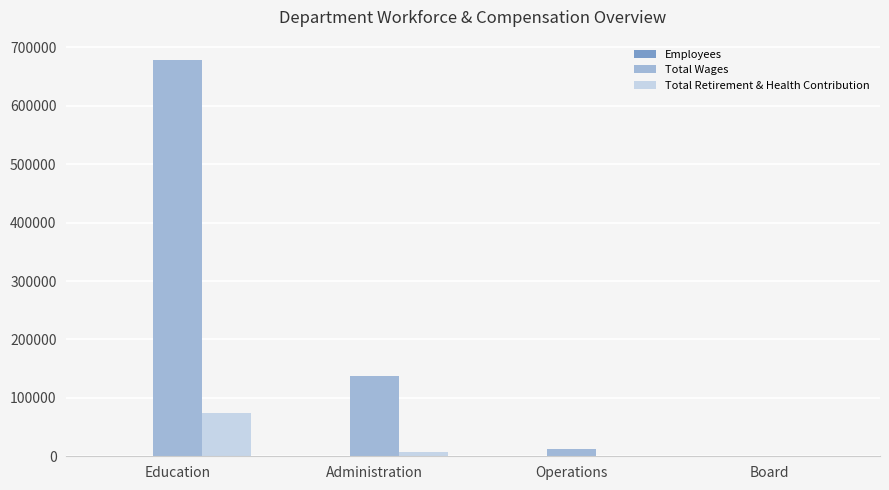

The Total Wages series shows 0 at Board. True or false?

True